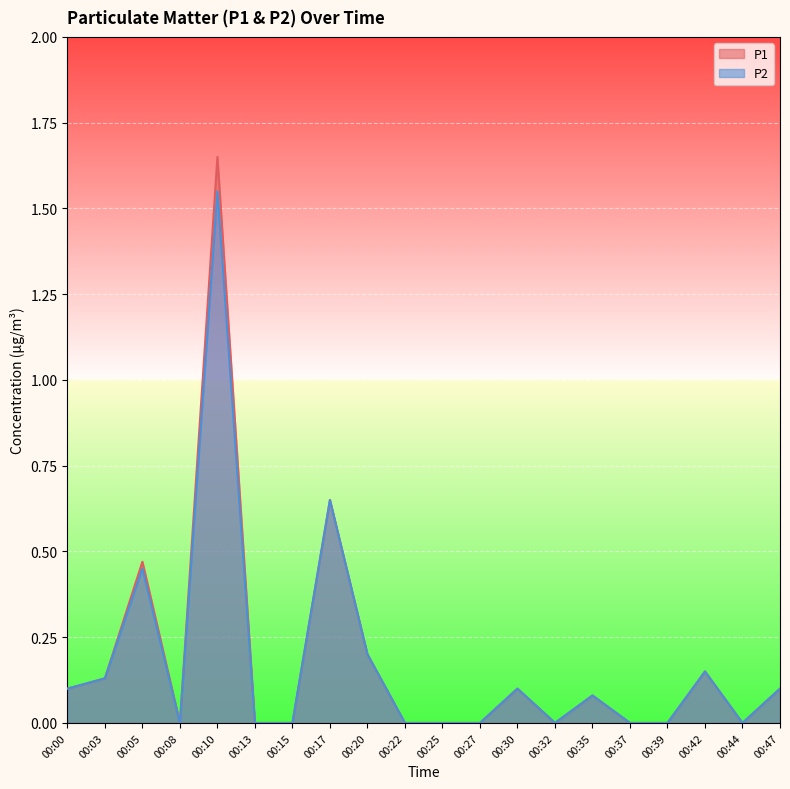

Where is the first local maximum for P2?

00:05